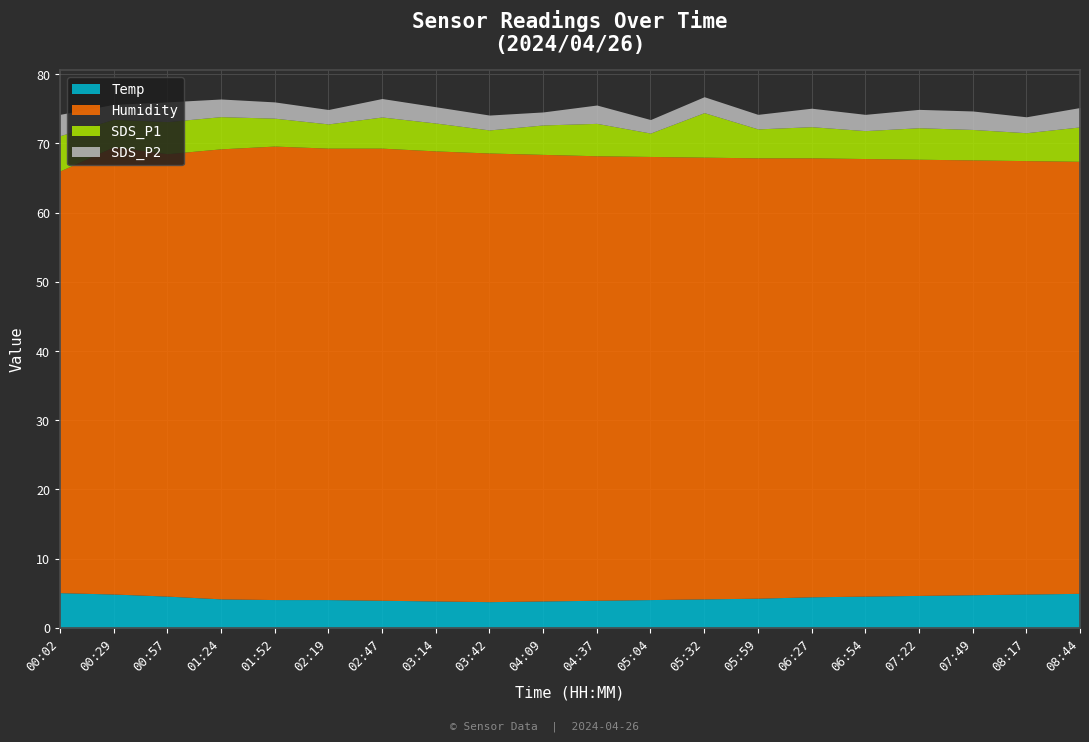

After their last crossing, which series has the higher values: SDS_P1 or Temp?

Temp